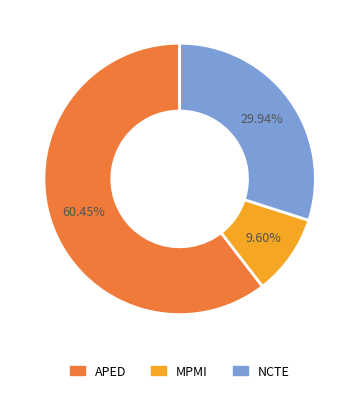

Is there a majority slice in this chart?

Yes